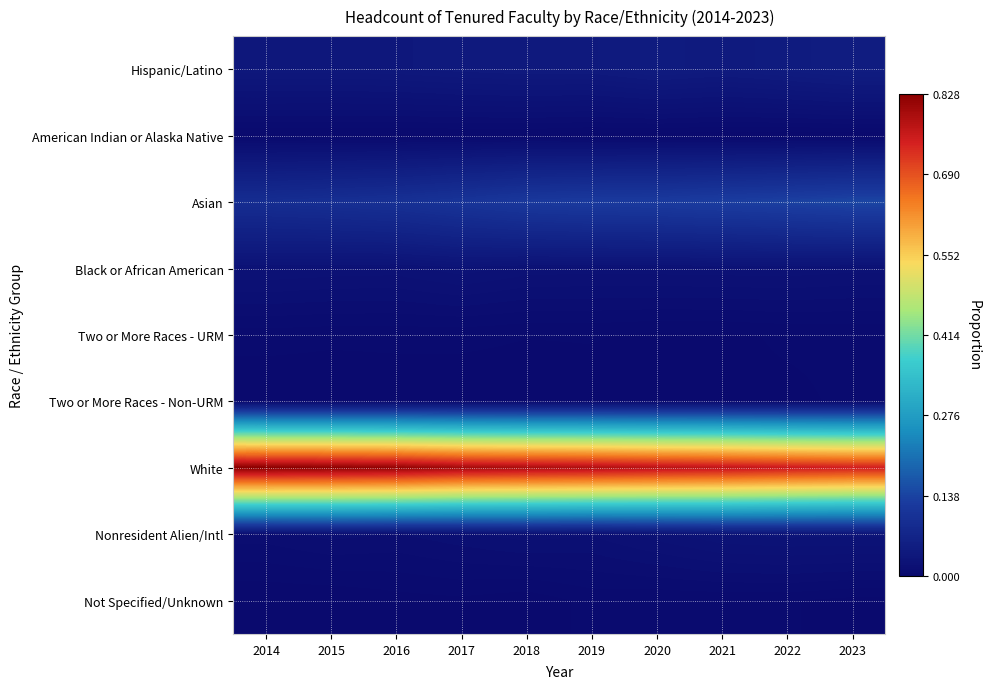

What is the total value across all series at 2016?

1.0